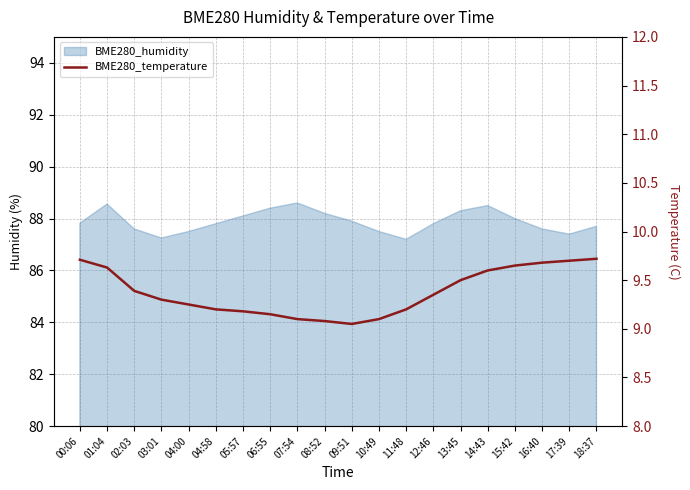

How many data points does each series have?

20